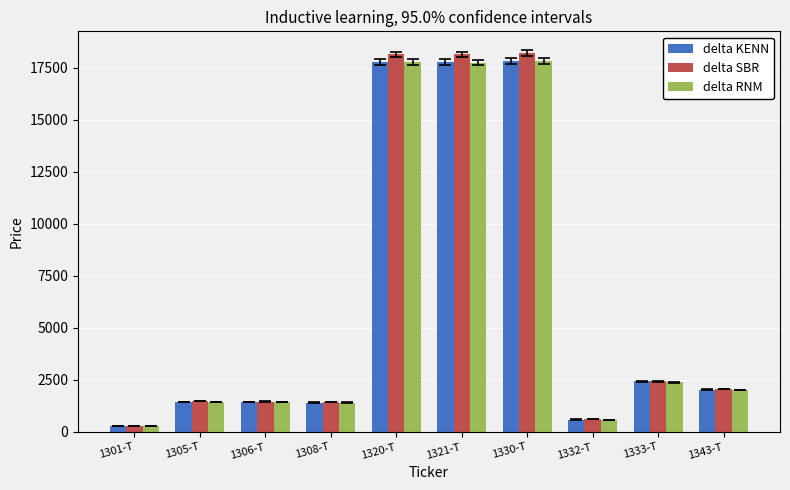

Which category has the lowest value across all series?

1301-T